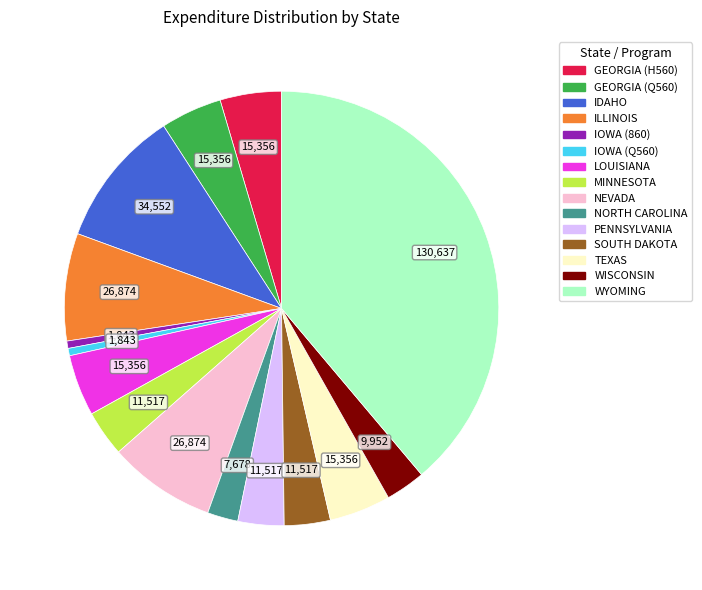

Do ILLINOIS and GEORGIA (H560) together represent more than half of the pie?

No